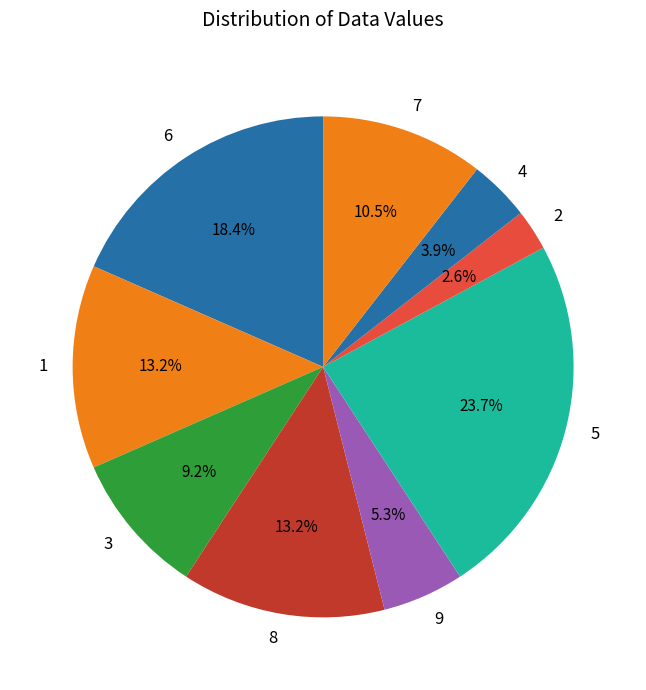

To the nearest percent, what is the difference between the 2 and 9 slice percentages?

3%